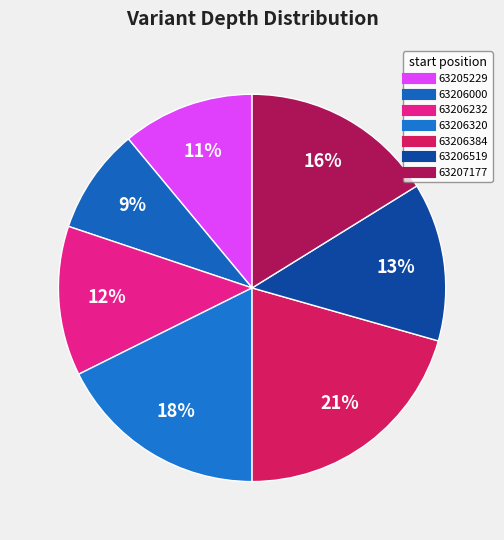

To the nearest percent, what is the combined percentage of 63206384 and 63207177?

37%